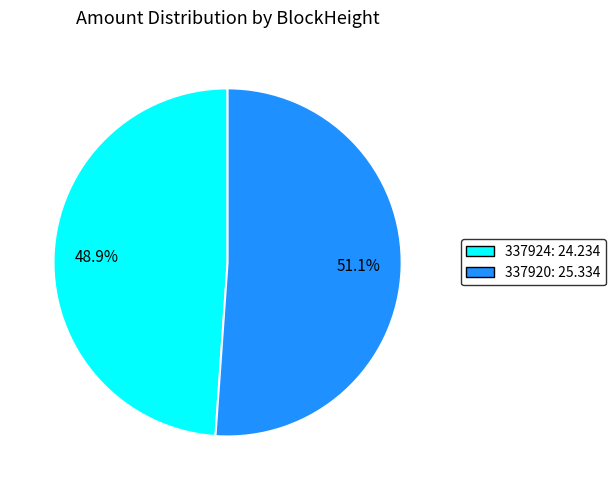

Combined, what portion of the pie is 337924 and 337920?

100.0%